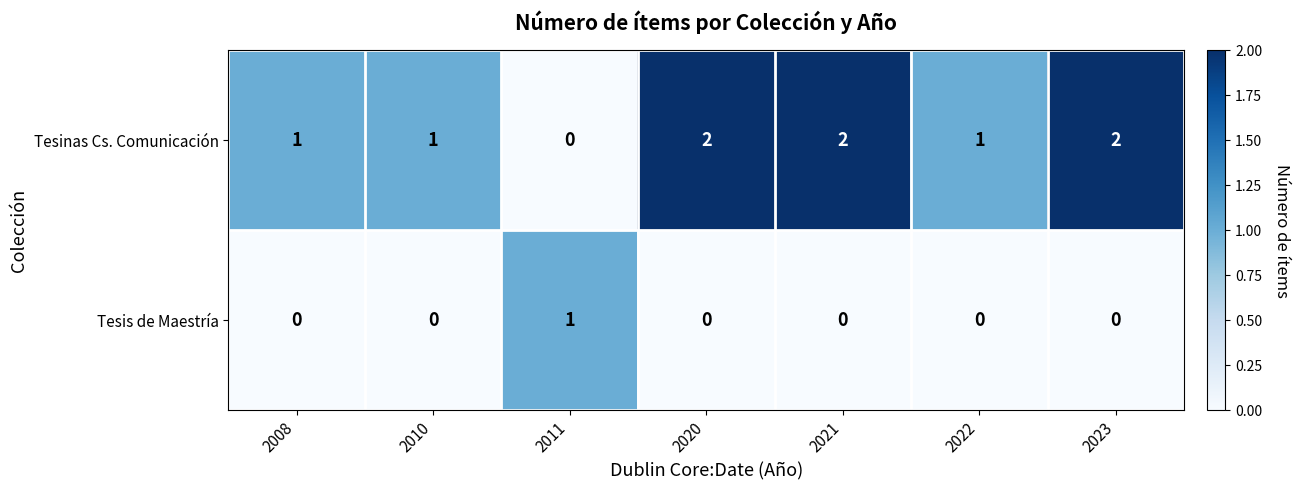

Which category has the lowest value in the Tesinas Cs. Comunicación series?

2011